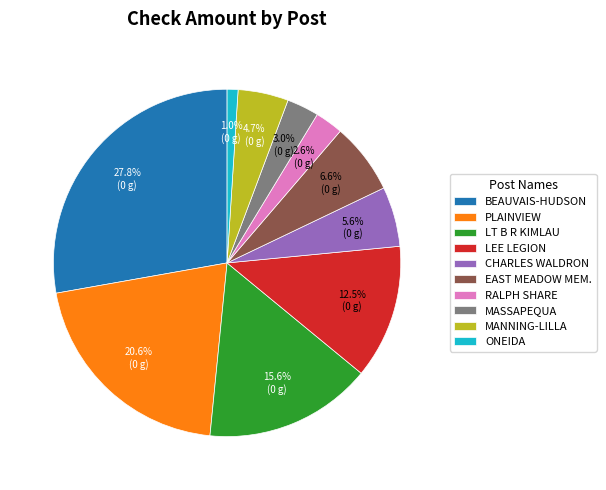

Does any single category account for the majority?

No